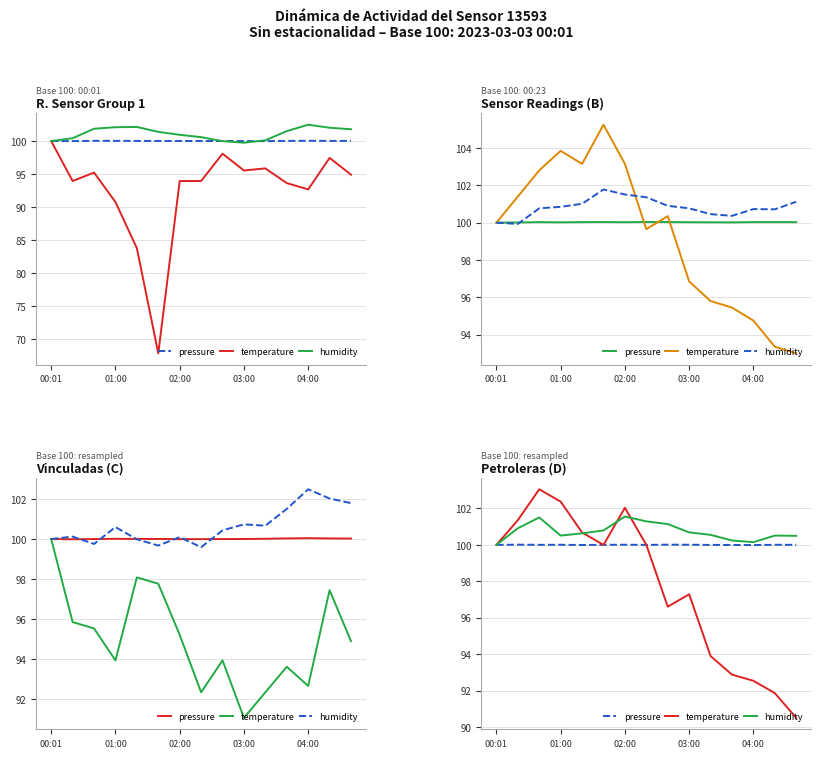

What is the highest value of the temperature series?

103.1